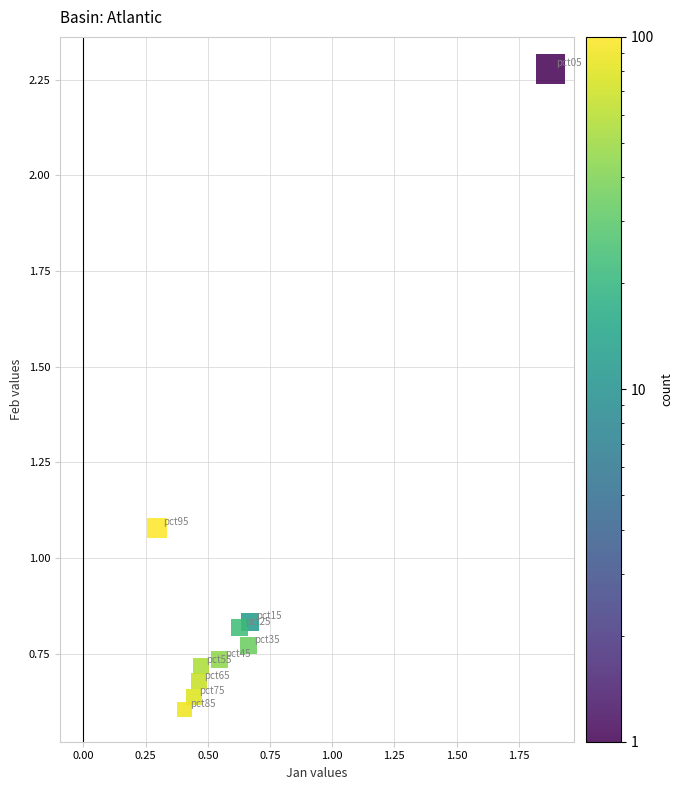

What is the range of Y values (max minus min)?

1.7